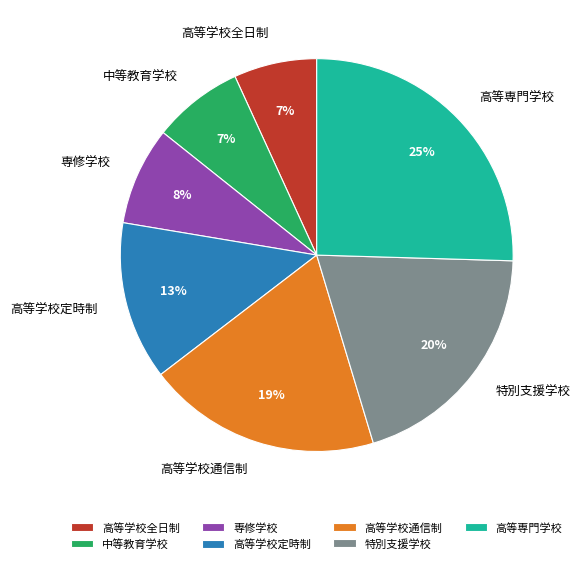

Do 高等学校全日制 and 高等学校通信制 together represent more than half of the pie?

No